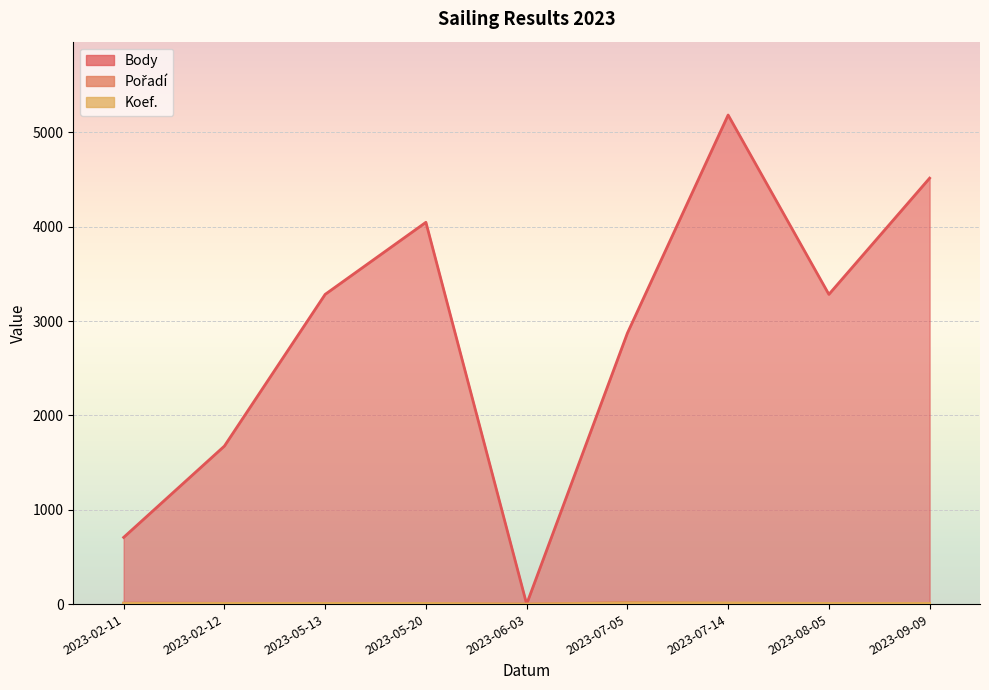

Between 2023-05-20 and 2023-09-09, which is larger?

2023-09-09